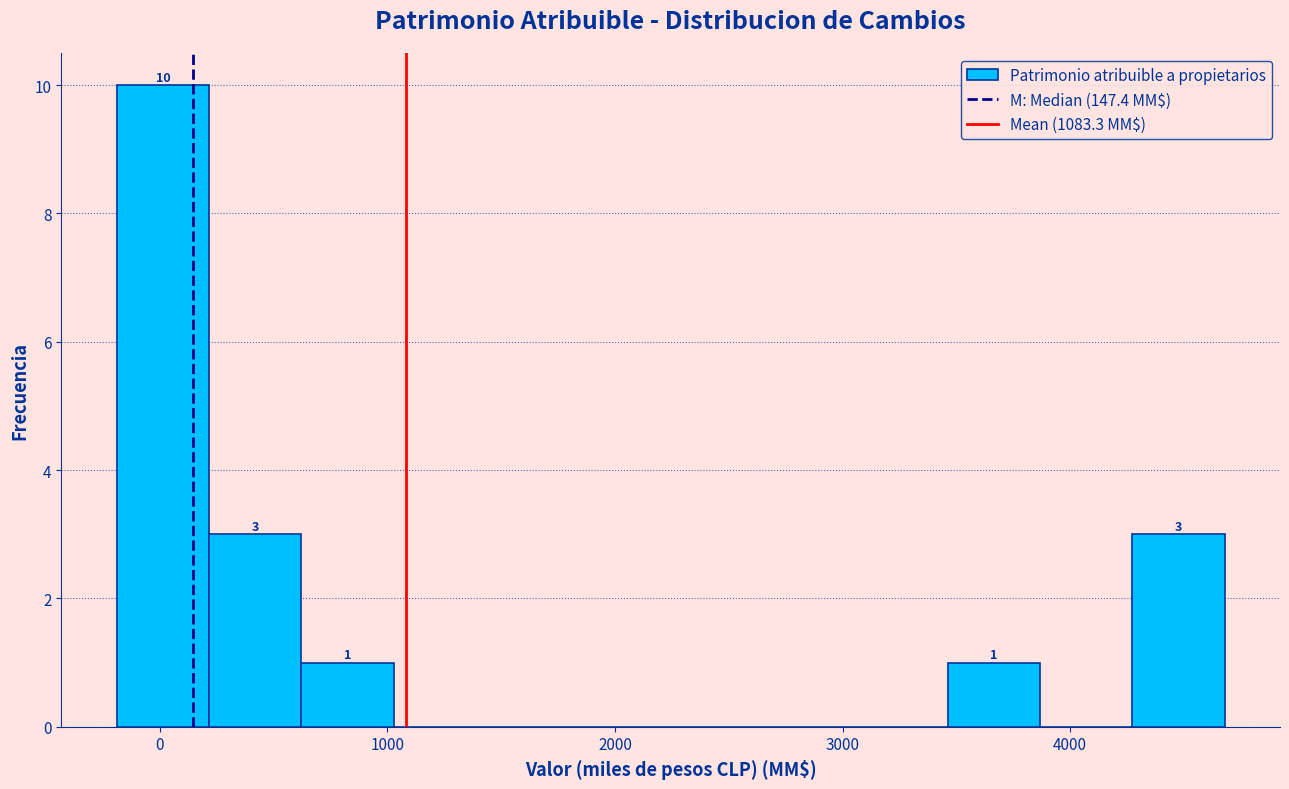

Over which range of the x-axis is the bar tallest?

-200 to 200